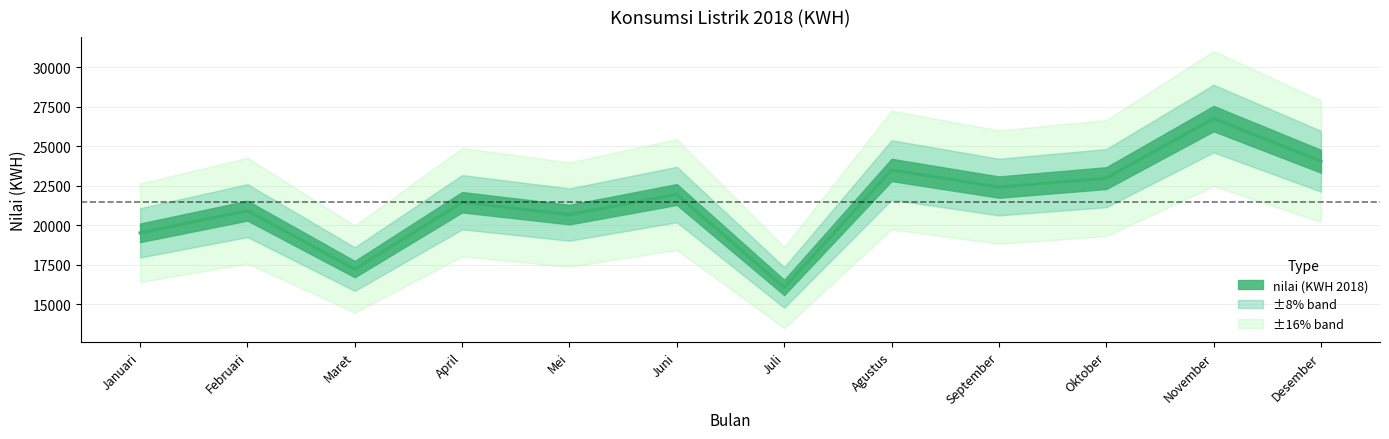

What is the difference between the maximum and minimum values?

10684